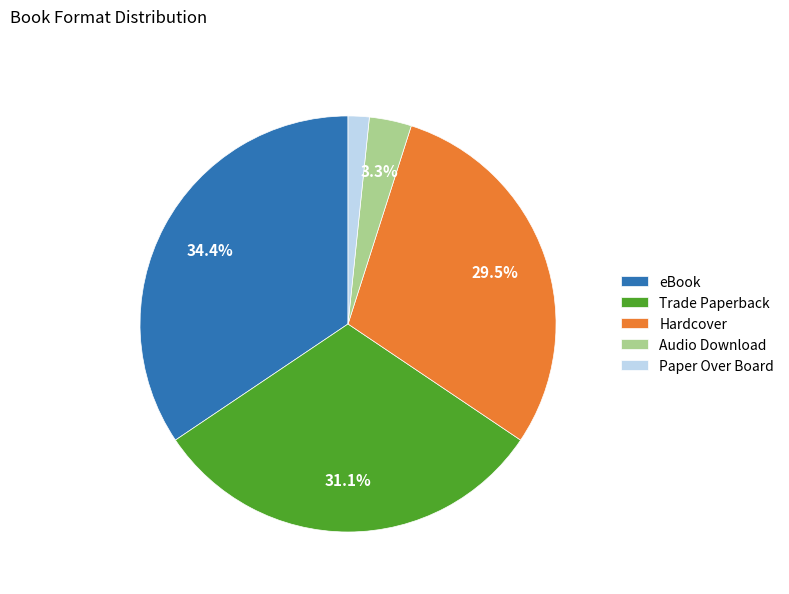

Between Paper Over Board and Hardcover, which is larger?

Hardcover